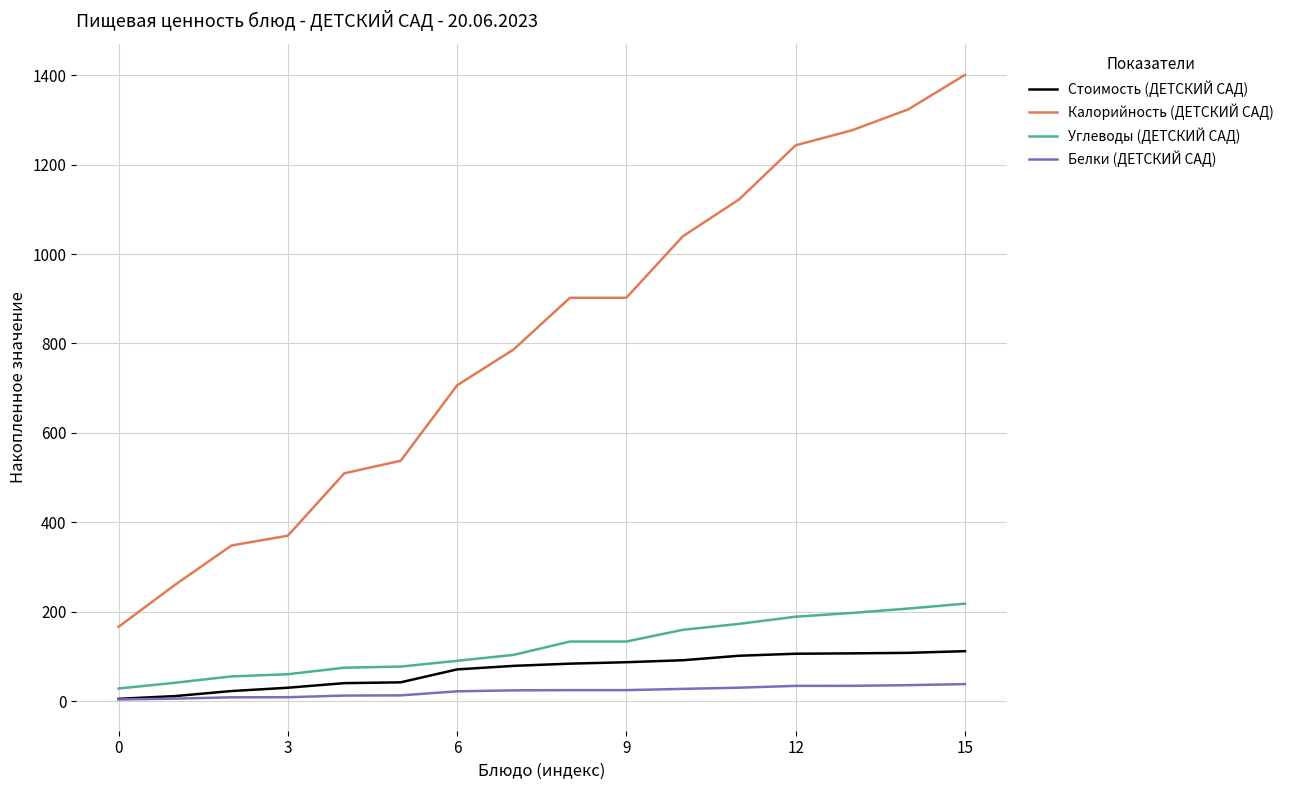

Which series has the largest total across all categories?

Калорийность (ДЕТСКИЙ САД)